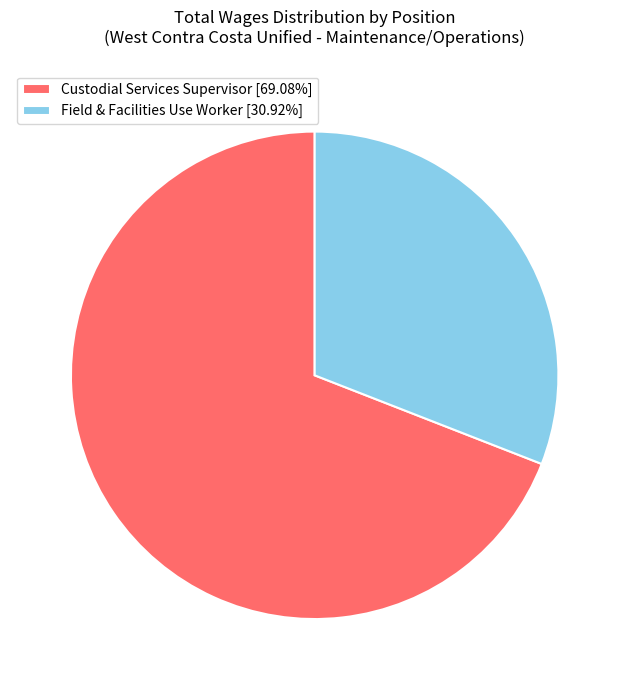

Do Field & Facilities Use Worker [30.92%] and Custodial Services Supervisor [69.08%] together represent more than half of the pie?

Yes